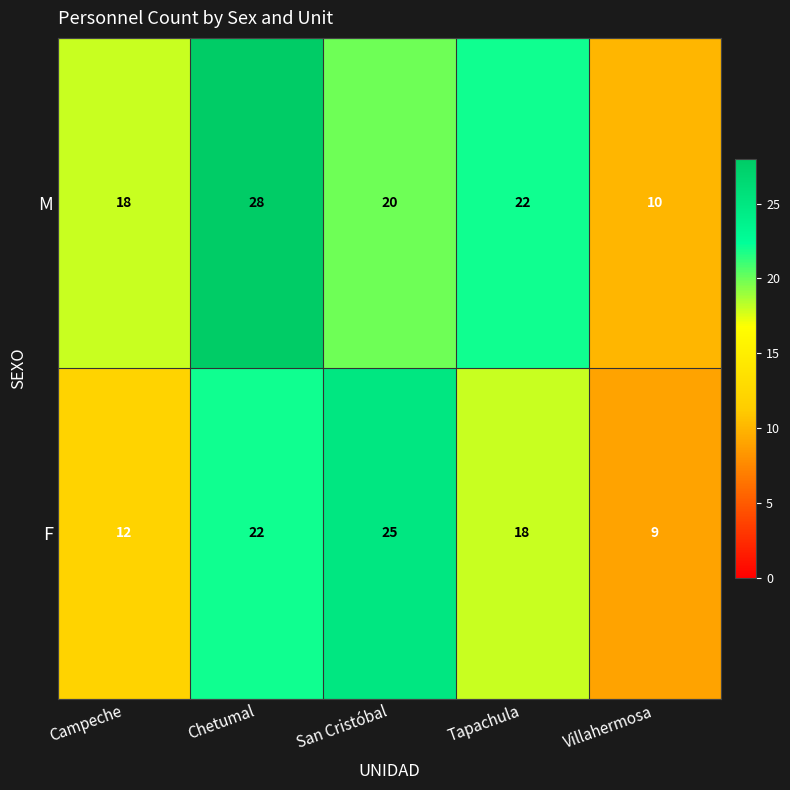

Is it true that F equals 22 at Chetumal?

True